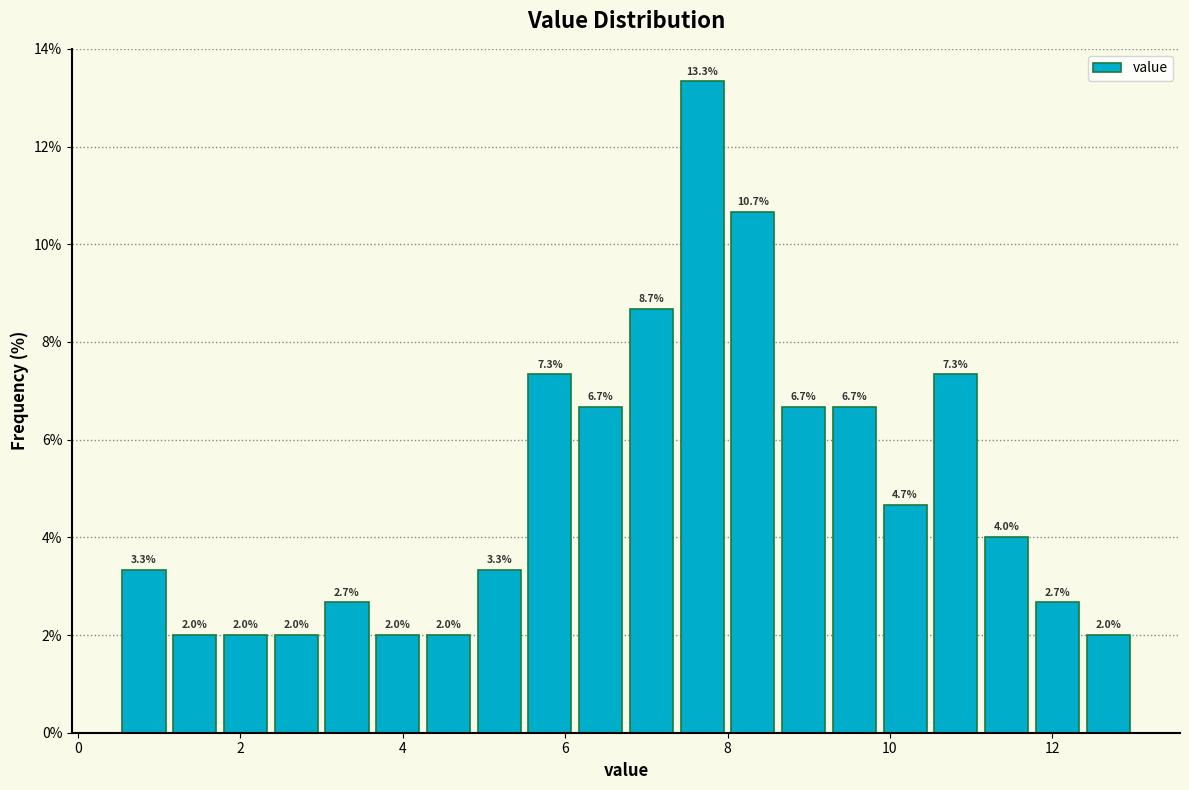

Around what value on the x-axis is the tallest bar? Give the approximate position of its centre, as read against the axis.

7.6